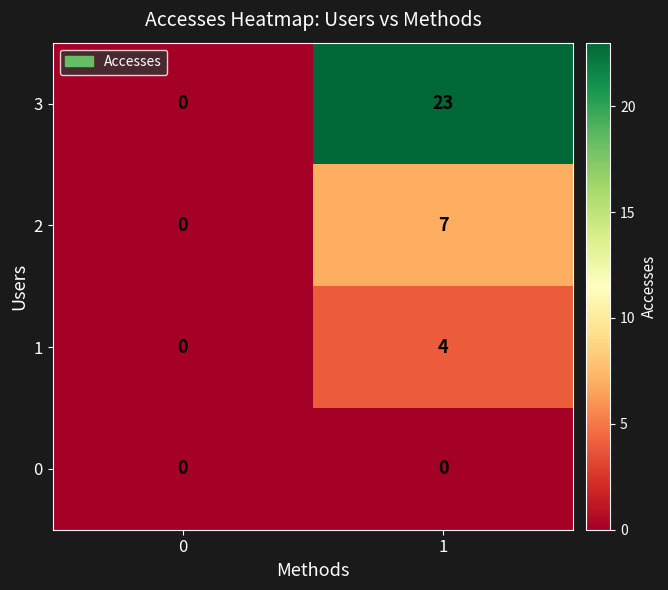

Rank the categories by 2 value from lowest to highest.

0, 1